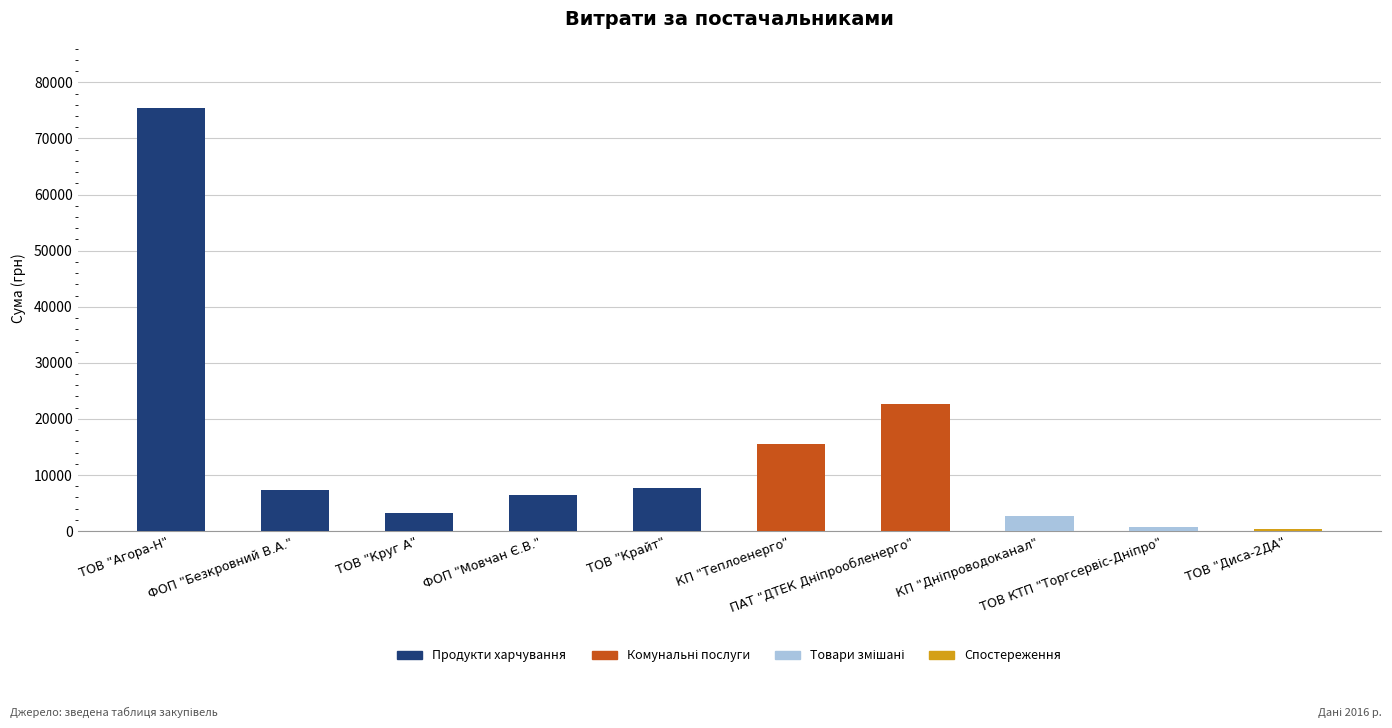

What is the value of the 8th bar from the left?

2712.0